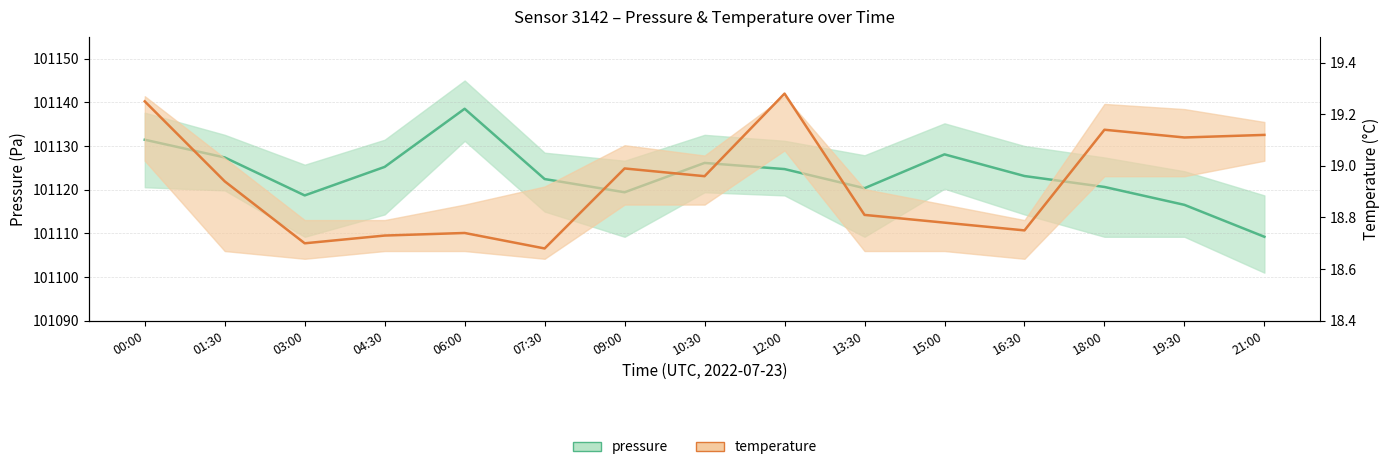

List the series in order of their peak value, lowest first.

temperature (center), pressure (center)